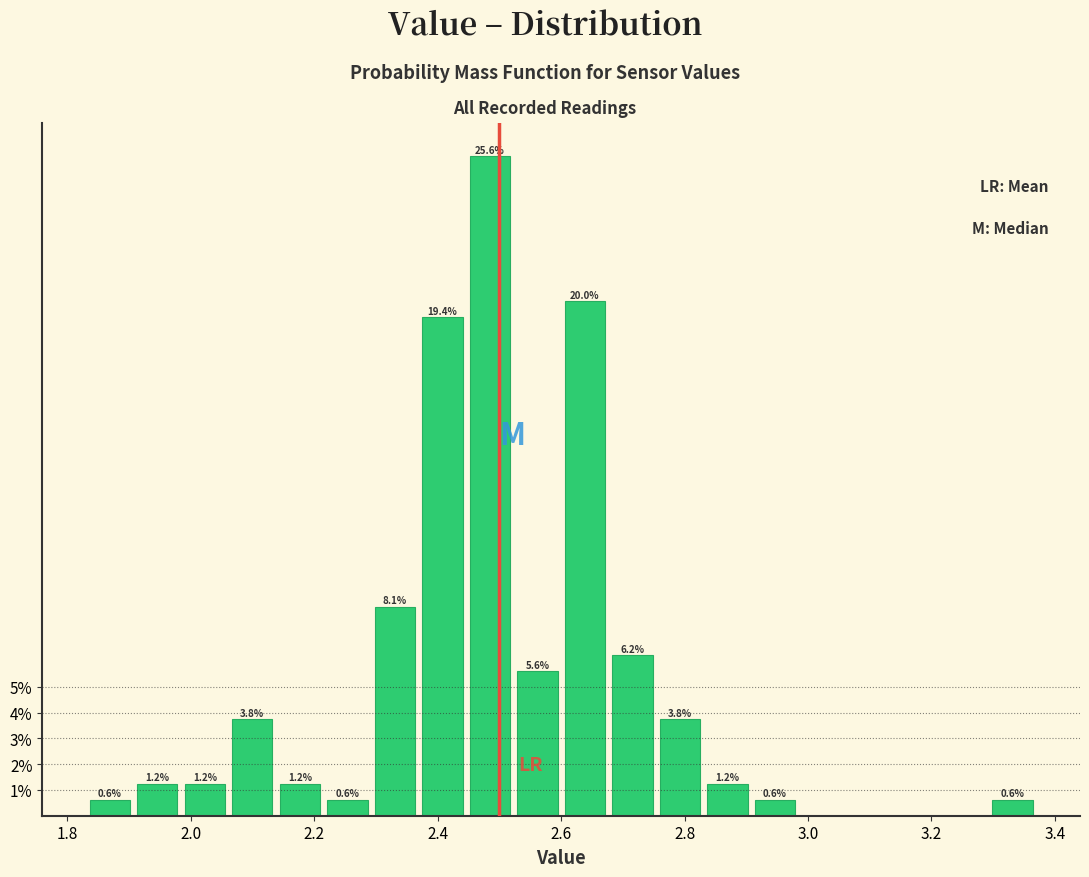

Around what value on the x-axis is the tallest bar? Give the approximate position of its centre, as read against the axis.

2.48